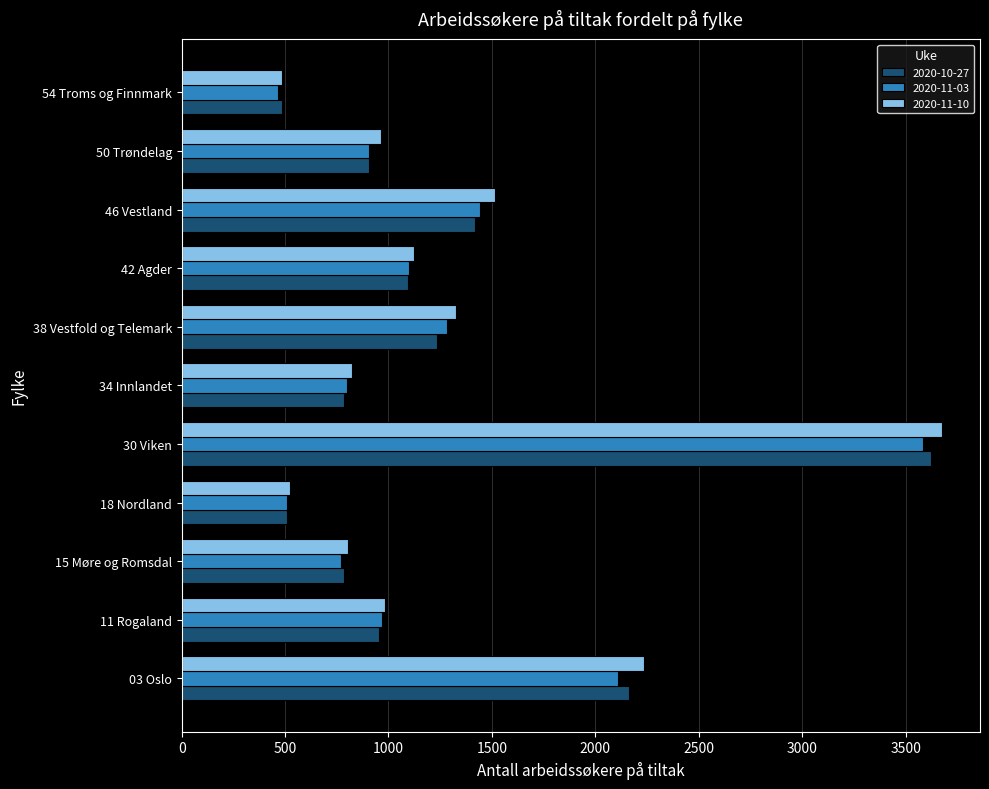

What is the approximate value of 2020-10-27 at 50 Trøndelag, to the nearest 50?

900